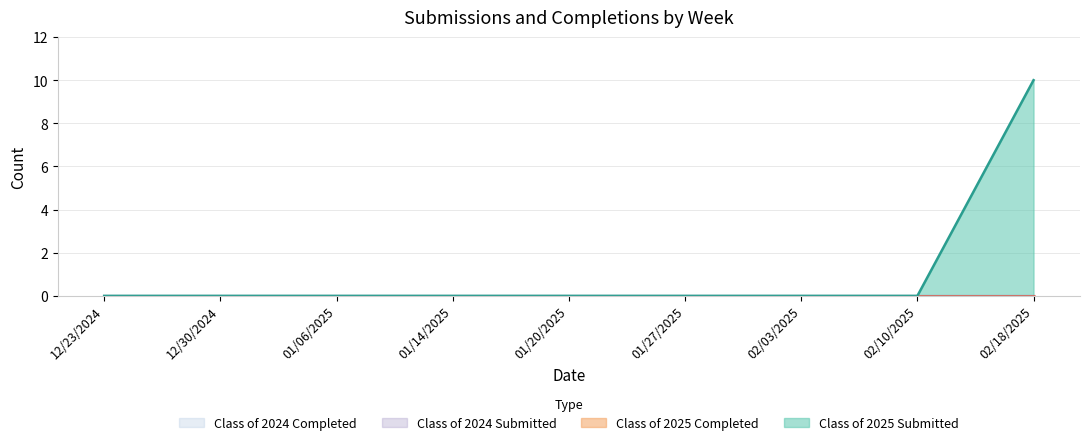

Rank the series at 02/03/2025 from highest to lowest value.

Class of 2025 Submitted, Class of 2025 Completed, Class of 2024 Submitted, Class of 2024 Completed